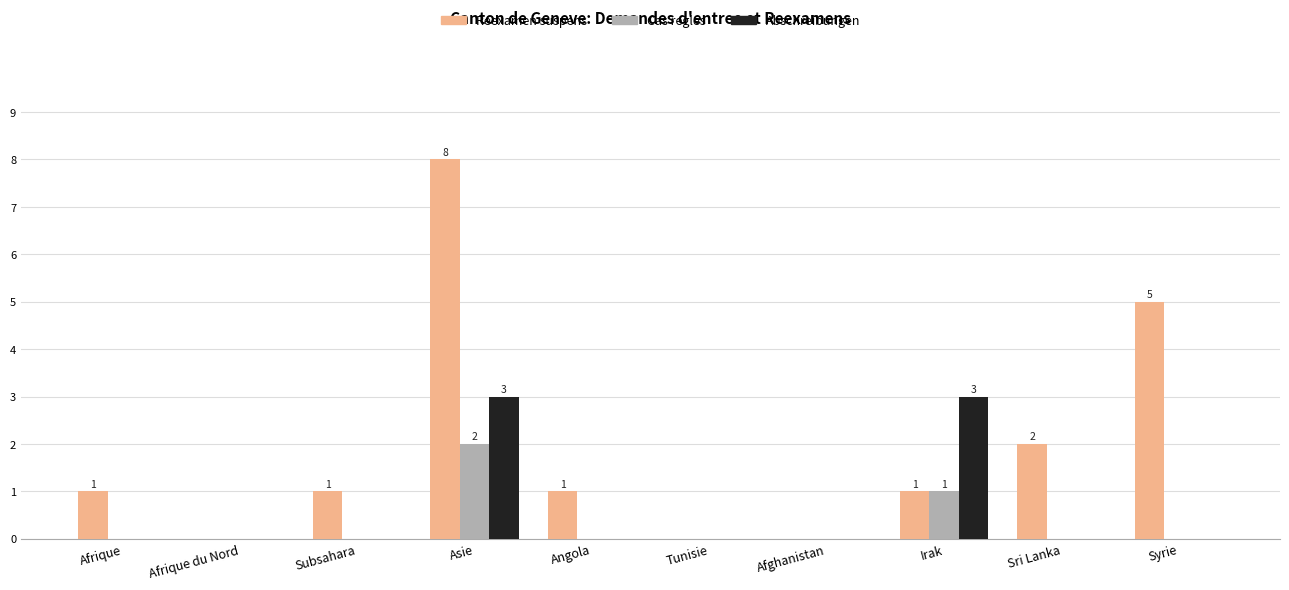

At which category is the sum across all series the highest?

Asie